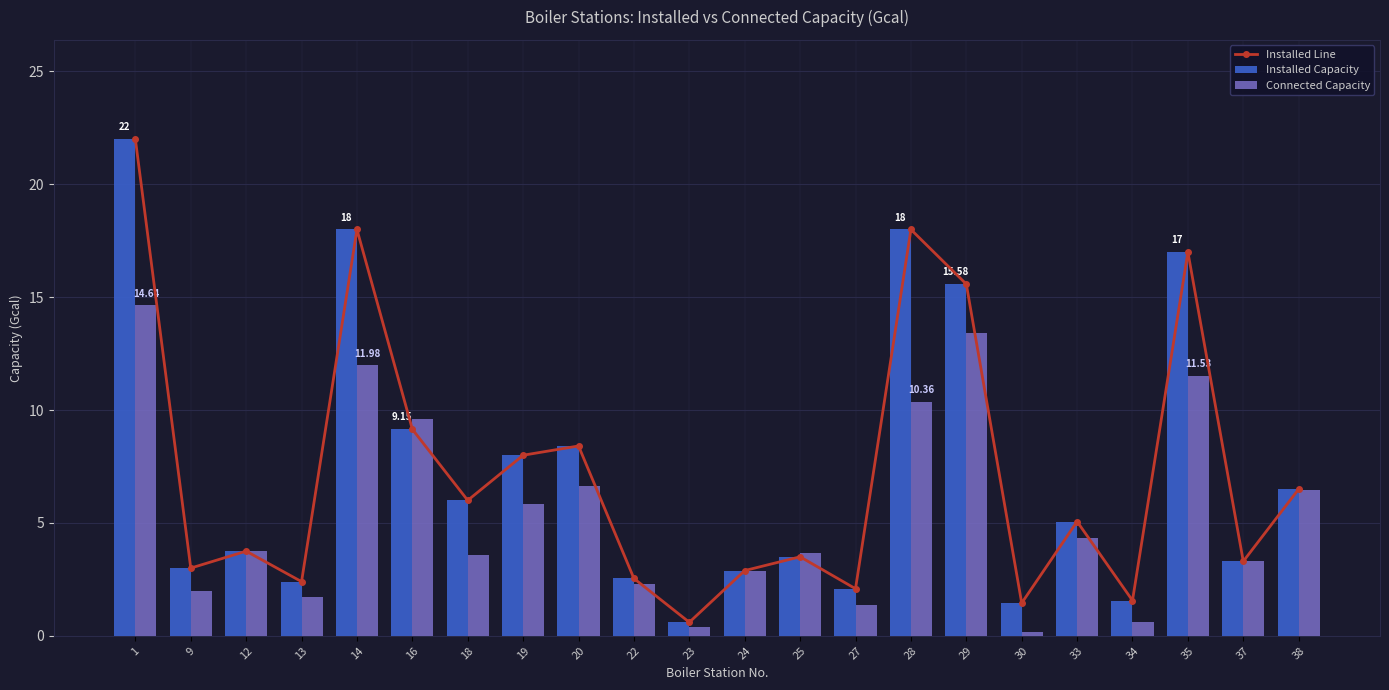

What is the total value across all series at 33?

14.5